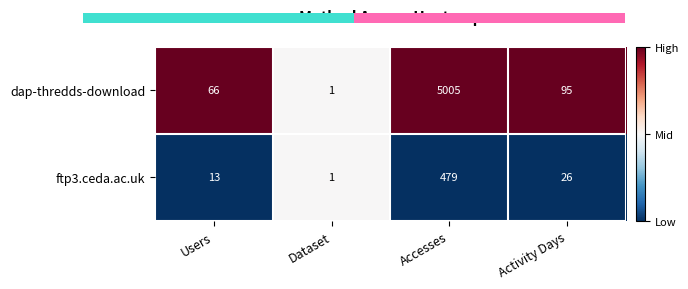

Where is ftp3.ceda.ac.uk nearest to the value 240?

Activity Days